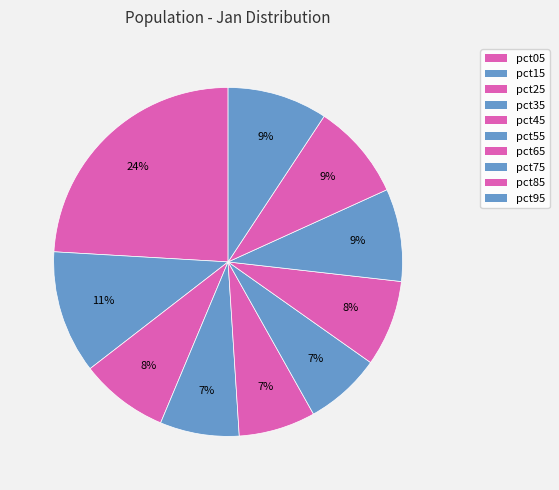

Is the sum of pct65 and pct85 greater than half?

No